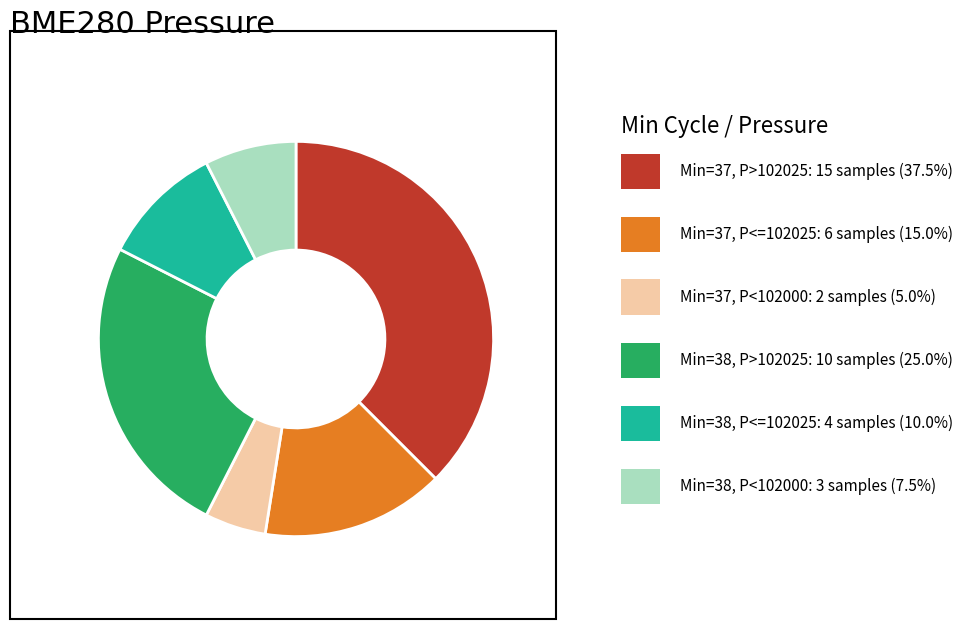

Is there a majority slice in this chart?

No